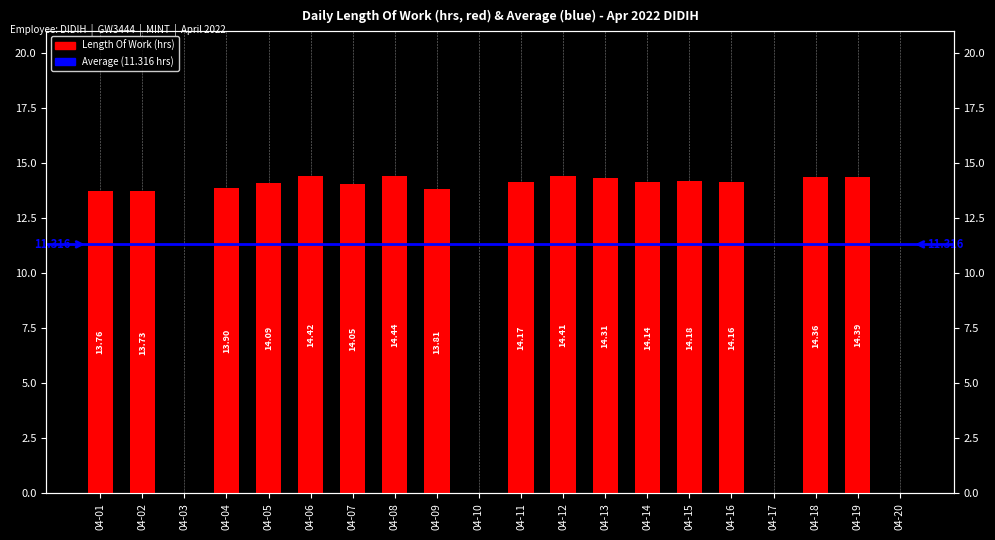

List the labels in order of value, smallest first.

04-03, 04-10, 04-17, 04-20, 04-02, 04-01, 04-09, 04-04, 04-07, 04-05, 04-14, 04-16, 04-11, 04-15, 04-13, 04-18, 04-19, 04-12, 04-06, 04-08